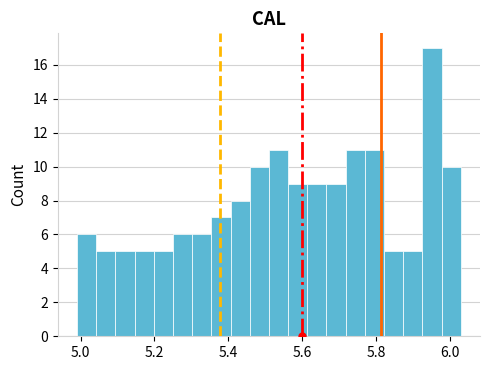

Around what value on the x-axis is the tallest bar? Give the approximate position of its centre, as read against the axis.

5.96